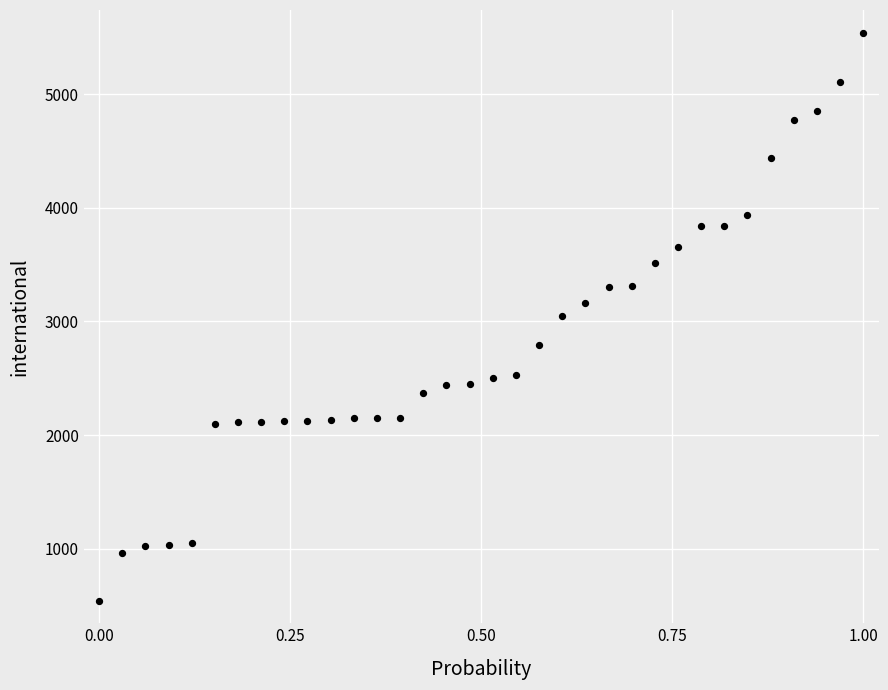

What is the range of Y values (max minus min)?

4995